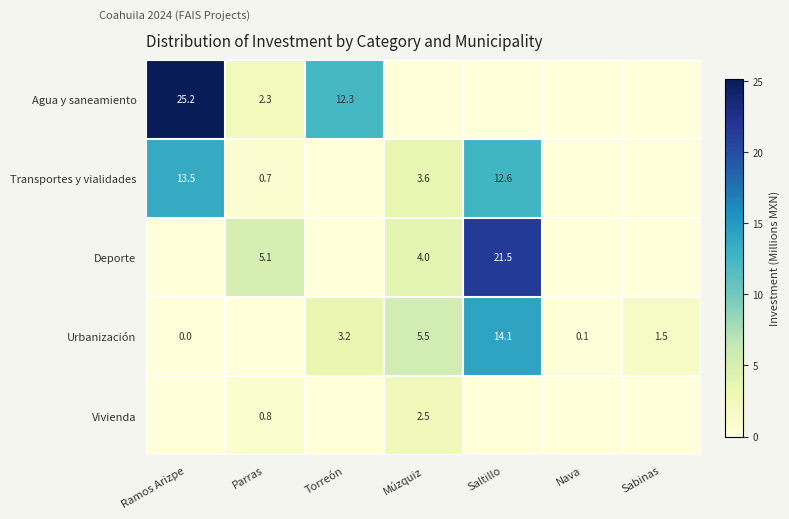

The Transportes y vialidades series shows 0.2 at Parras. True or false?

False